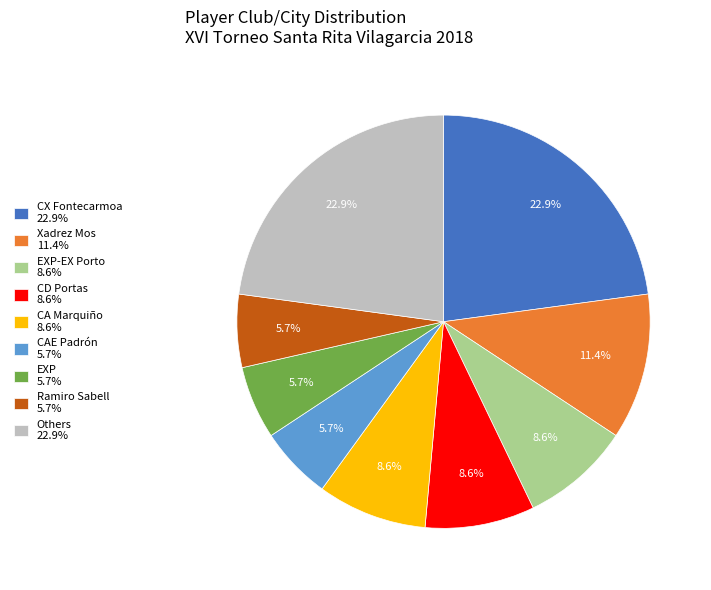

To the nearest percent, what is the average slice percentage?

11%